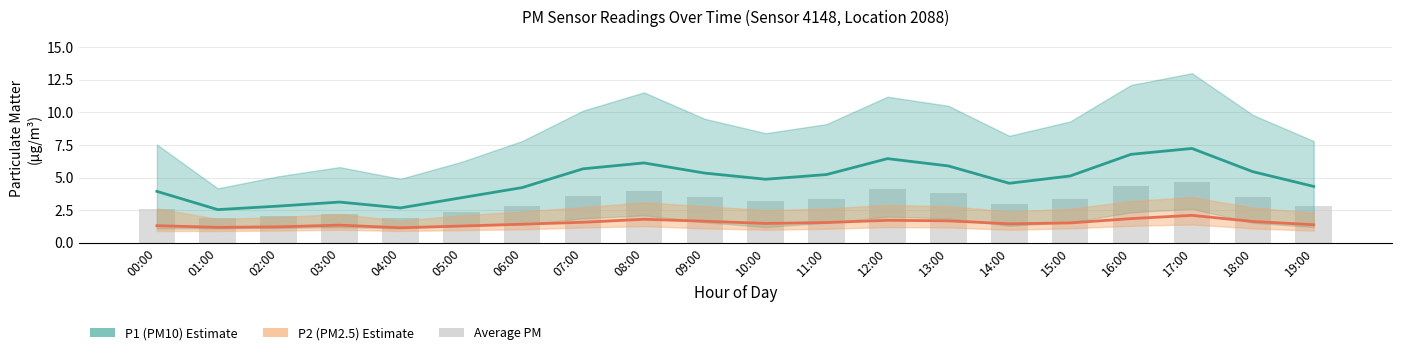

How many data points does each series have?

20